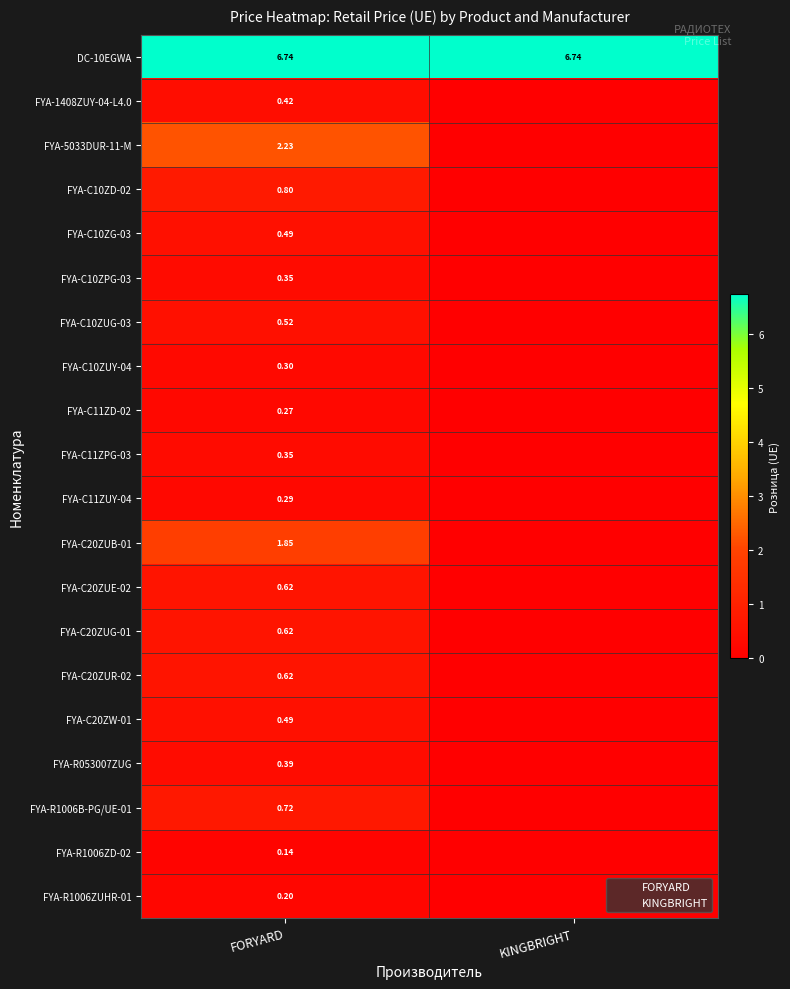

Is it true that FYA-C20ZUG-01 equals -0.3 at KINGBRIGHT?

False